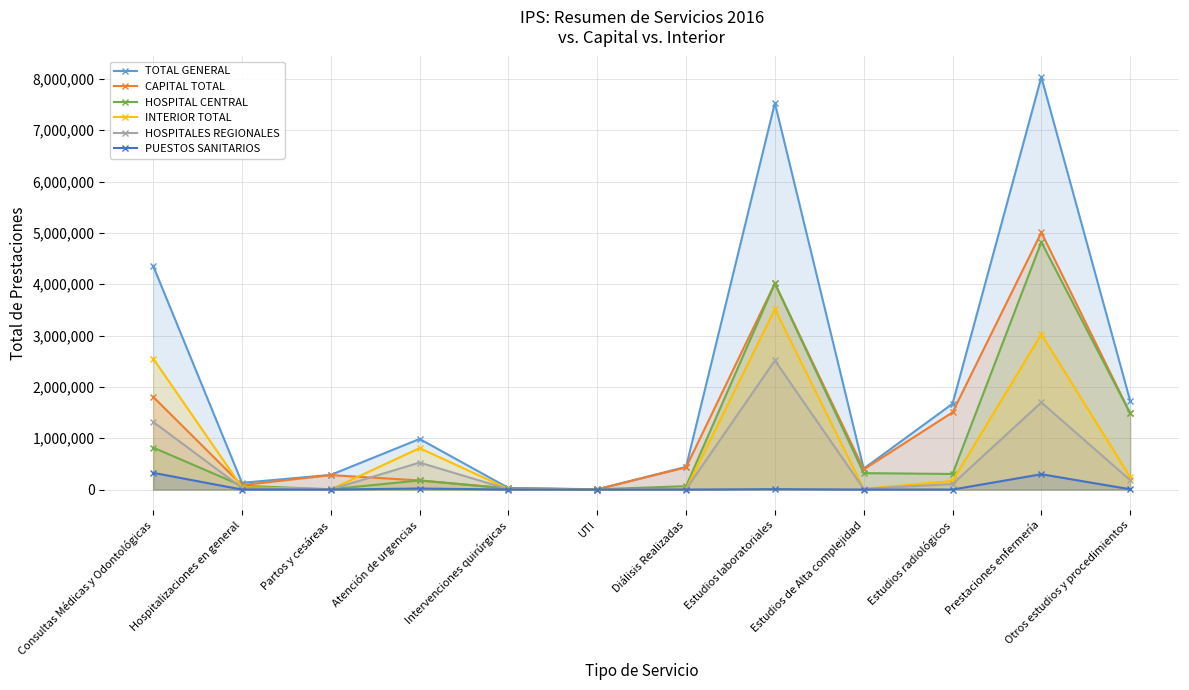

At which category is the sum across all series the highest?

Prestaciones enfermería